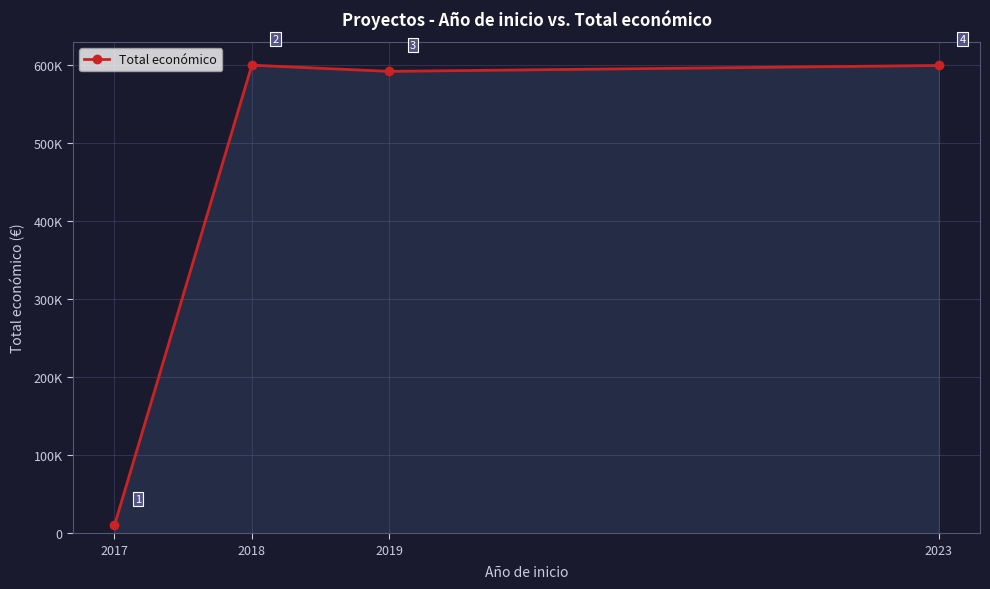

What is the difference between the maximum and minimum values?

589806